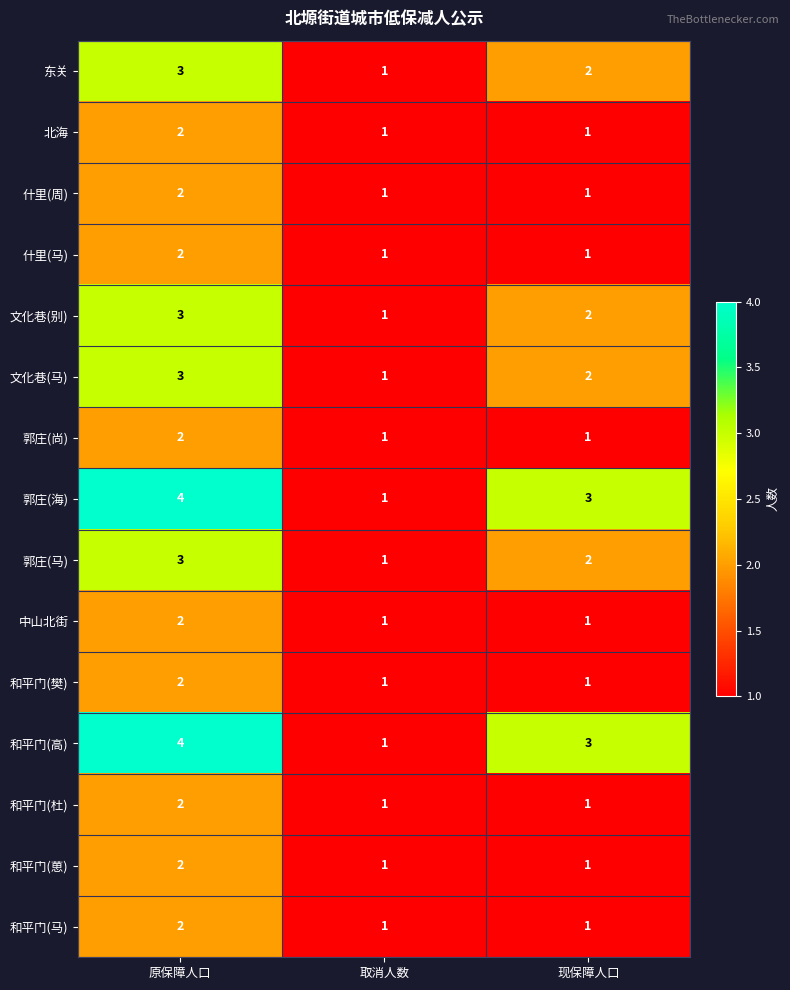

Which category has the highest value across all series?

原保障人口